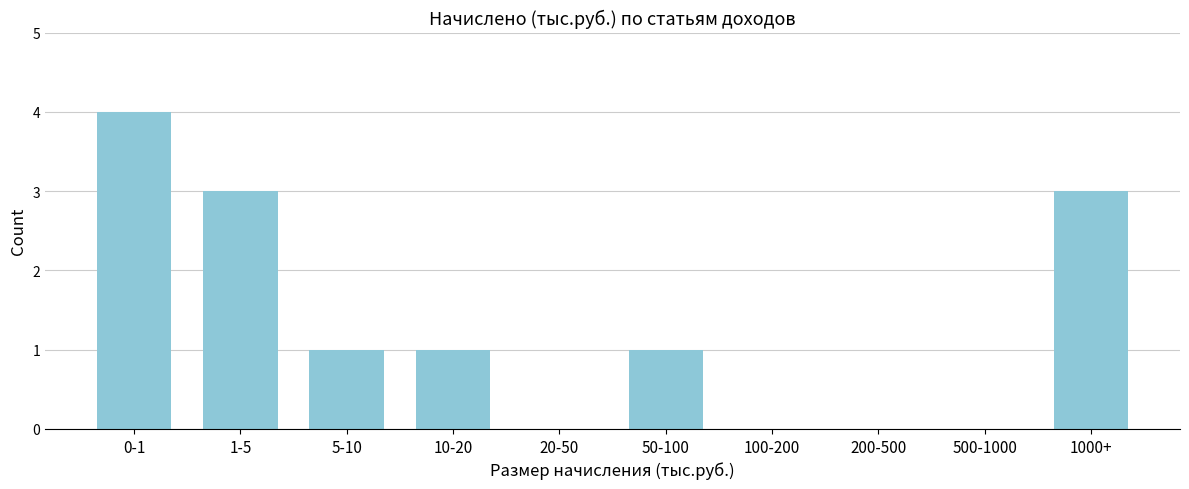

Reading left to right, what are all the values shown in this chart?

0-1=4	1-5=3	5-10=1	10-20=1	20-50=0	50-100=1	100-200=0	200-500=0	500-1000=0	1000+=3